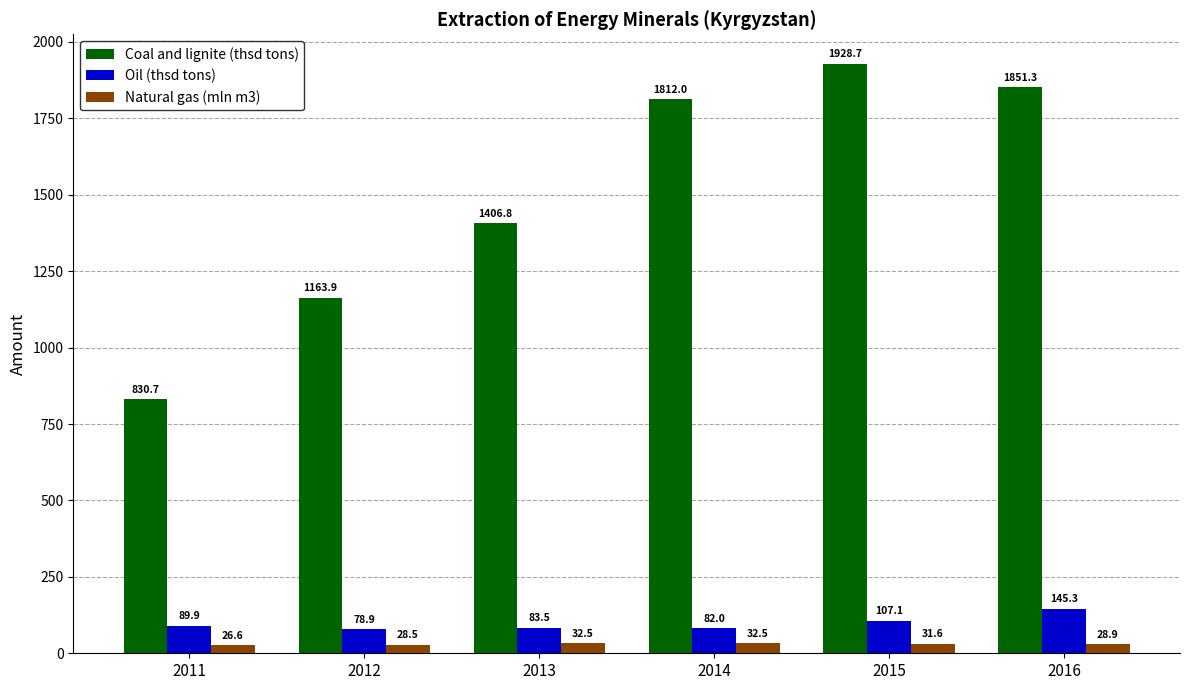

How many groups of bars are there?

6